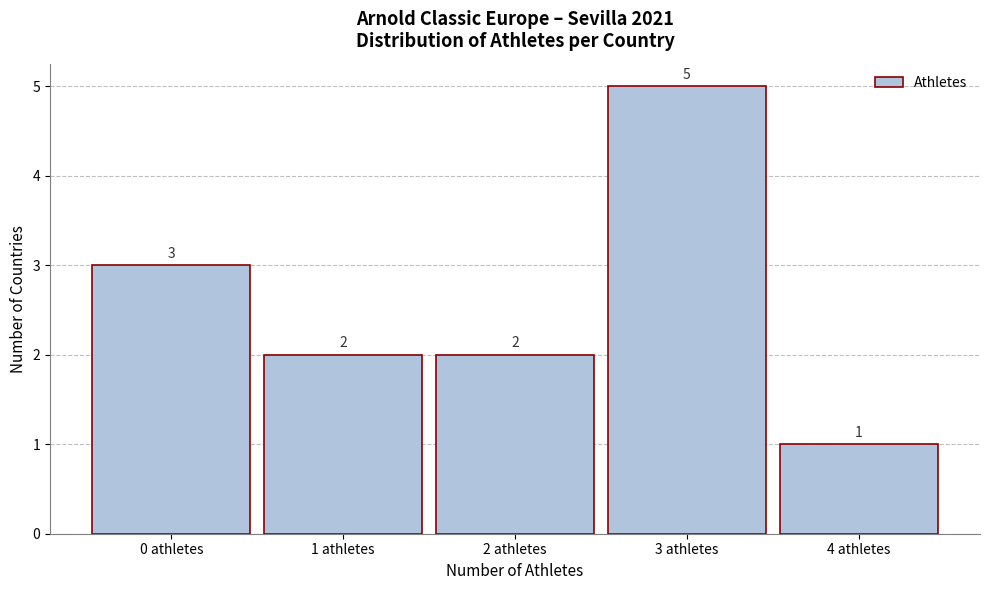

Reading right to left, what are all the values shown in this chart?

1	5	2	2	3